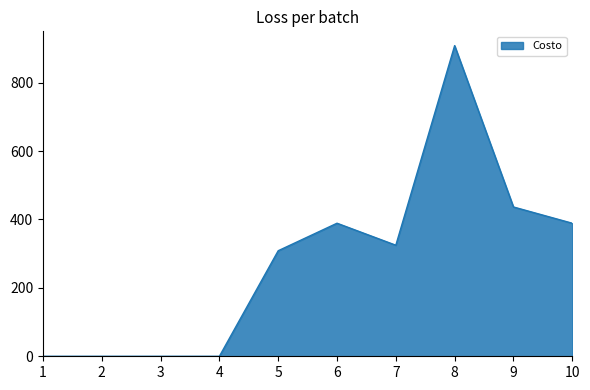

What is the difference between the maximum and minimum values?

908.2